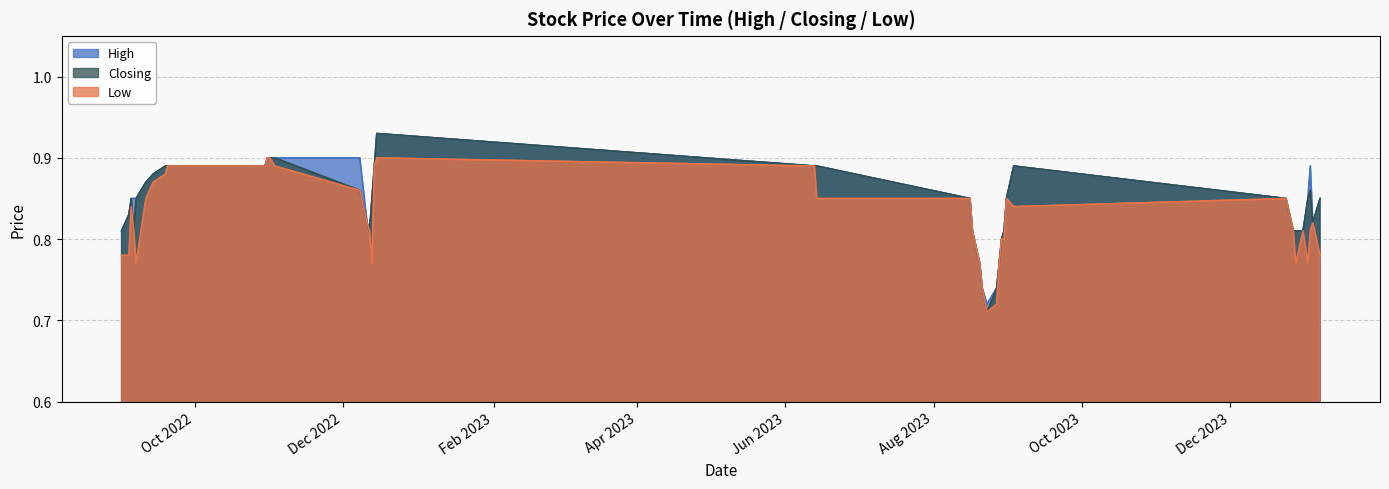

Where is High nearest to the value 0?

14